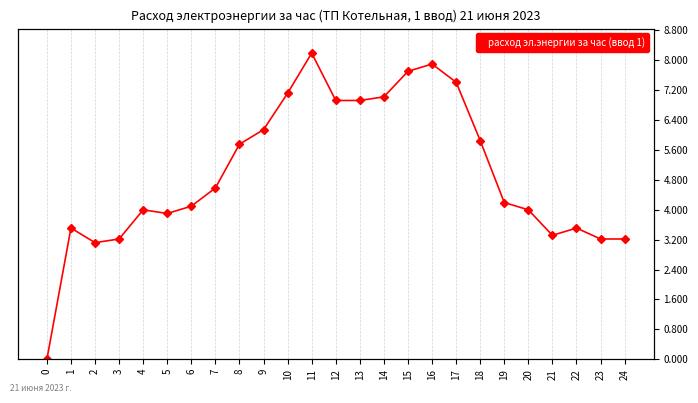

How many points are lower than both their immediate neighbors (excluding endpoints)?

3